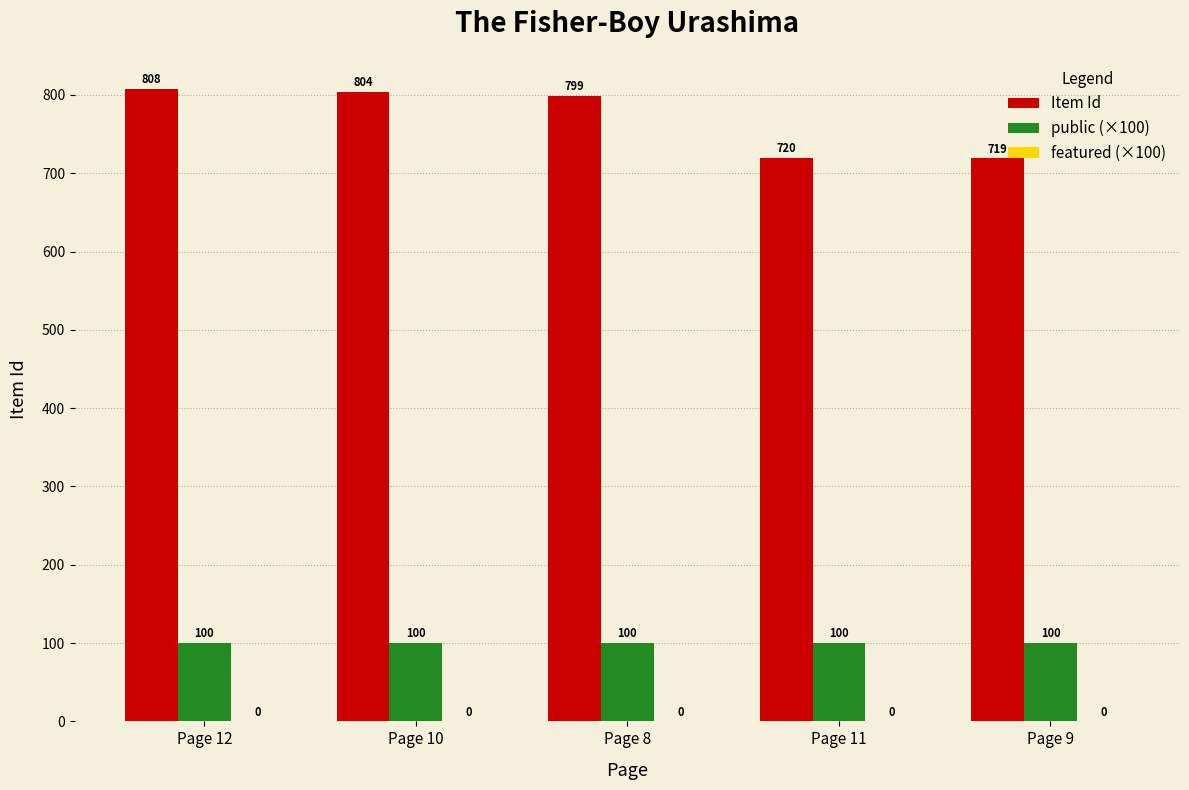

What value does the public (×100) series have at Page 12?

100